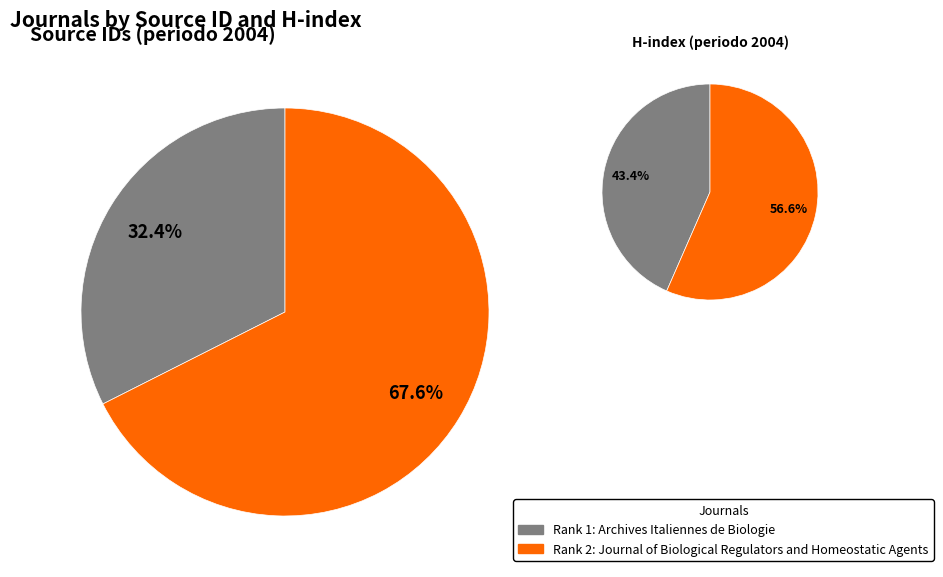

To the nearest percent, what percentage of the pie is Journal of Biological Regulators and Homeostatic Agents?

68%